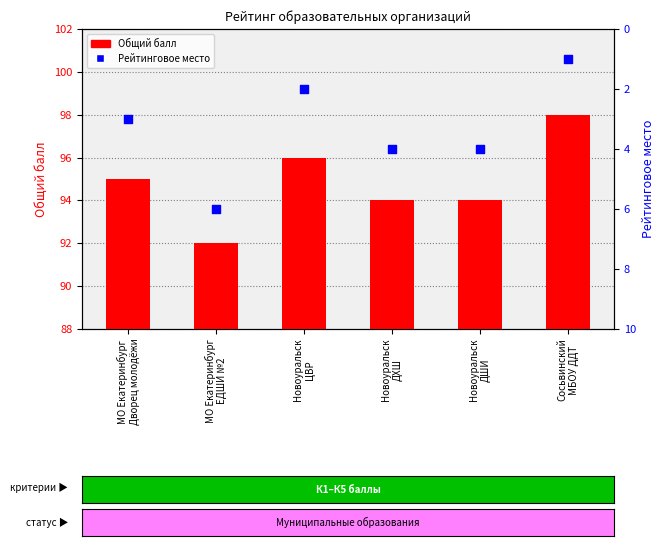

At how many categories does at least one series exceed 51?

6